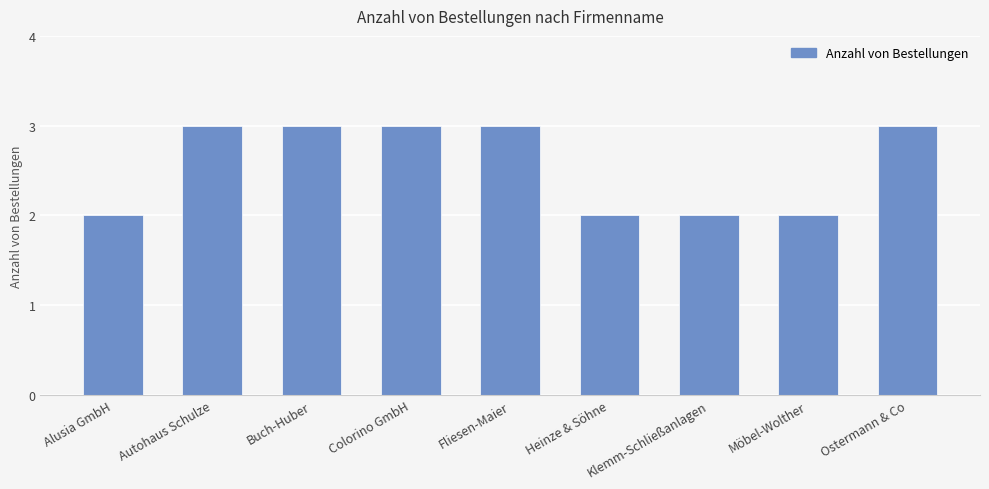

Is it true that the value at Buch-Huber is 2?

False